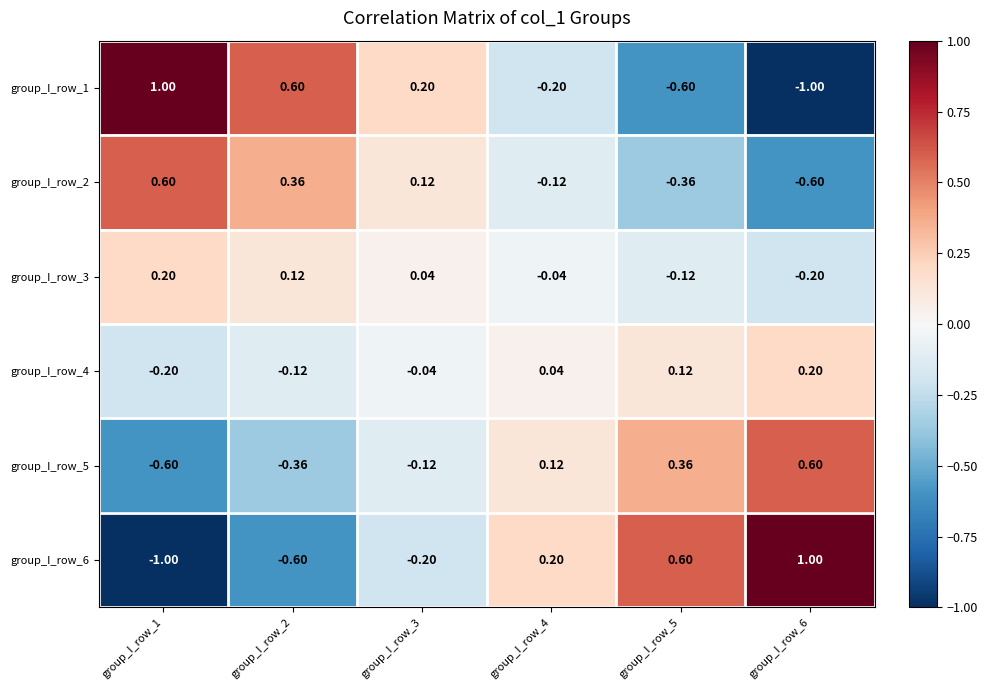

Is the value of group_I_row_4 at group_I_row_1 greater than the value of group_I_row_5 at group_I_row_6?

No